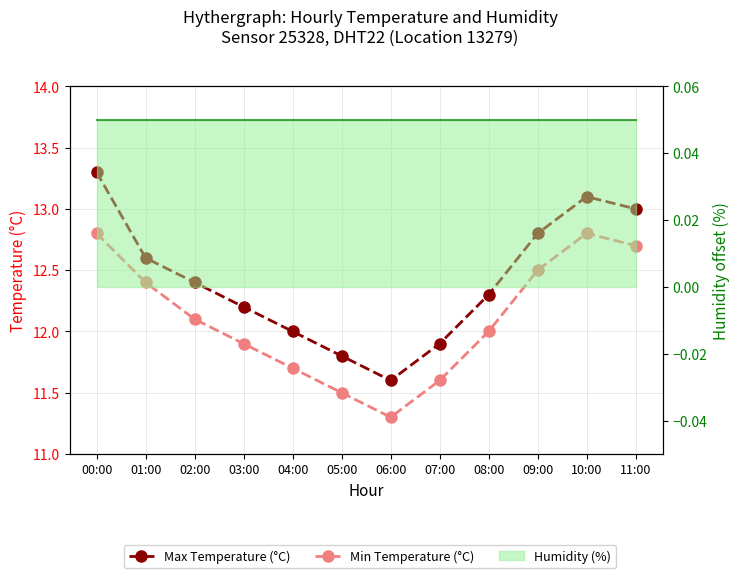

How many data points in Min Temperature (°C) are less than 12?

5